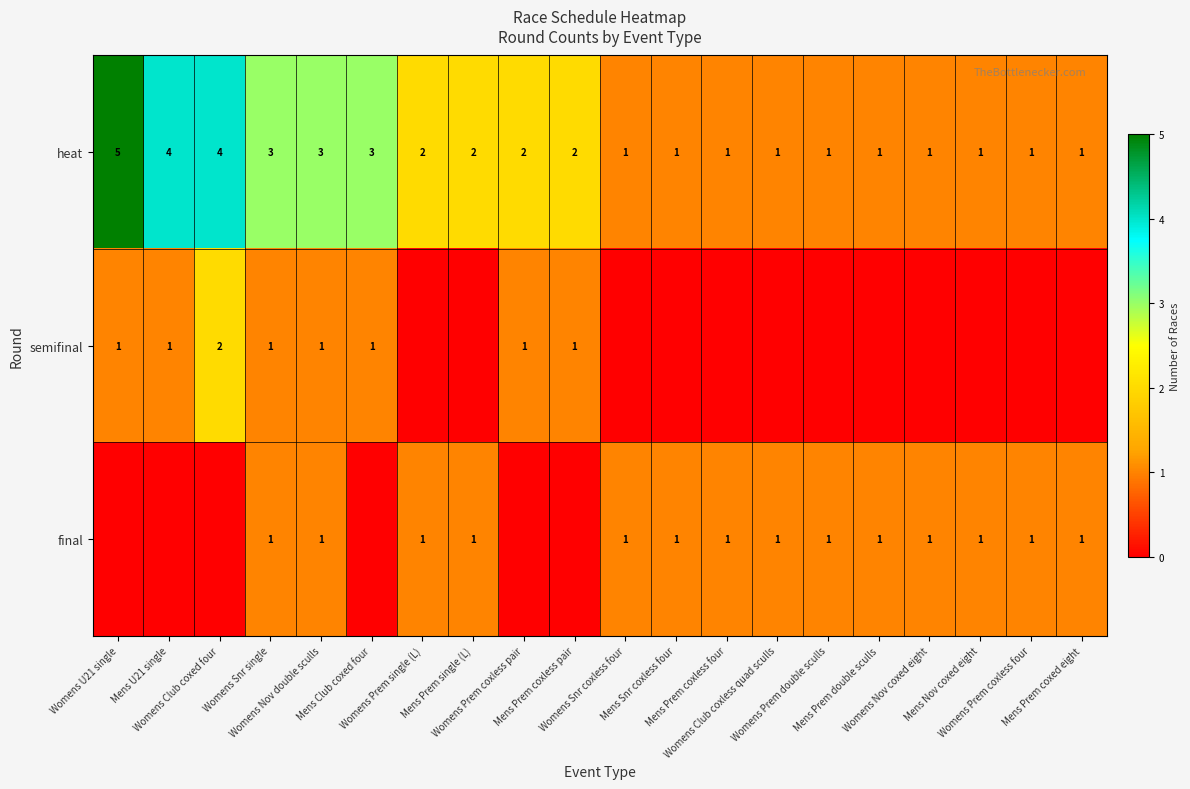

How many heat values are between 1 and 3?

17